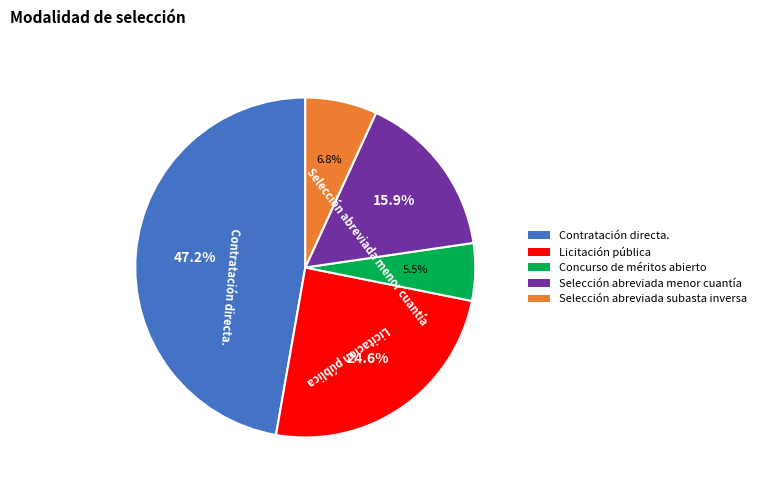

The Concurso de méritos abierto slice represents 13% of the pie. True or false?

False